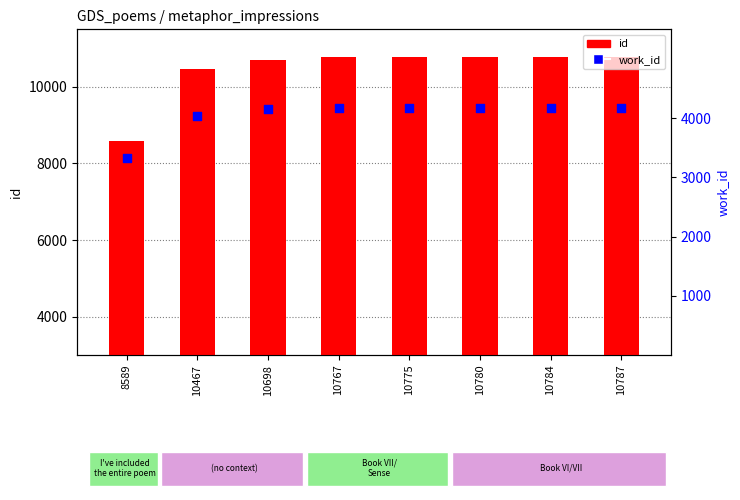

At which category is the sum across all series the highest?

10787